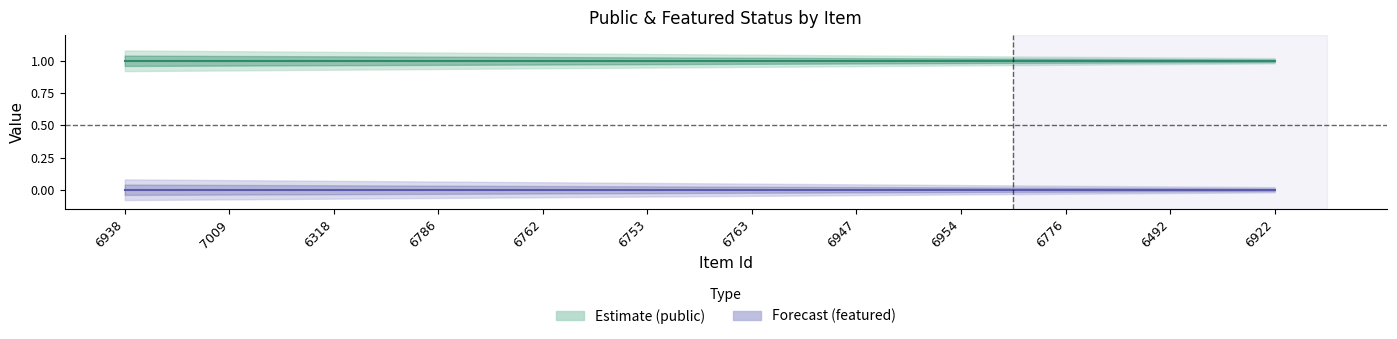

What are all the series names shown in the legend?

public, featured